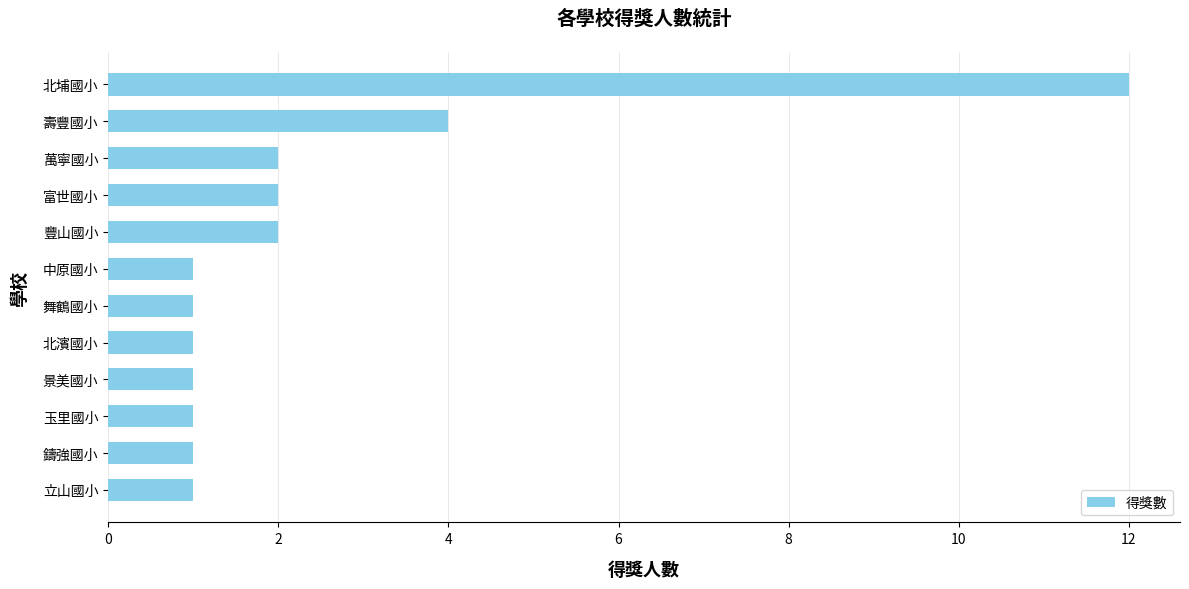

Reading top to bottom, list all the values displayed in this chart.

北埔國小=12	壽豐國小=4	萬寧國小=2	富世國小=2	豐山國小=2	中原國小=1	舞鶴國小=1	北濱國小=1	景美國小=1	玉里國小=1	鑄強國小=1	立山國小=1